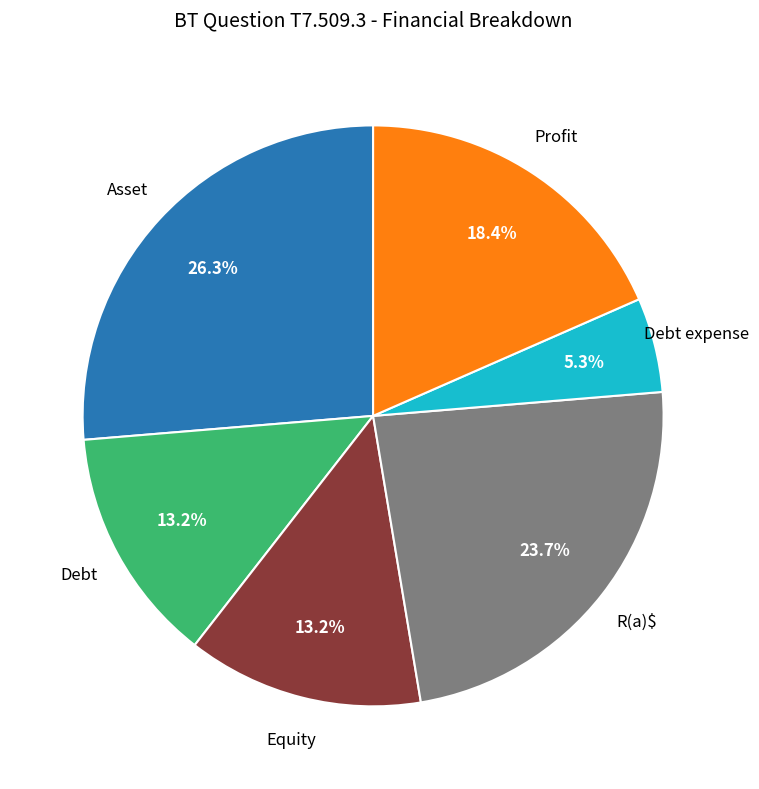

Does any single category account for the majority?

No